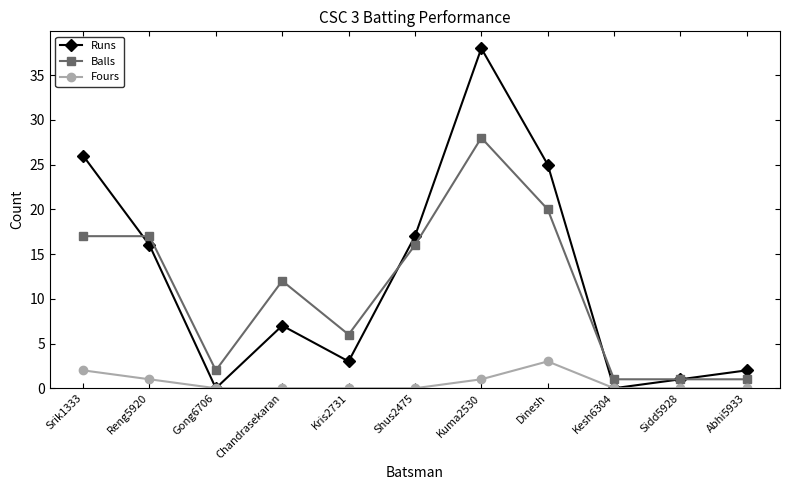

True or false: Fours and Balls intersect in this chart.

False